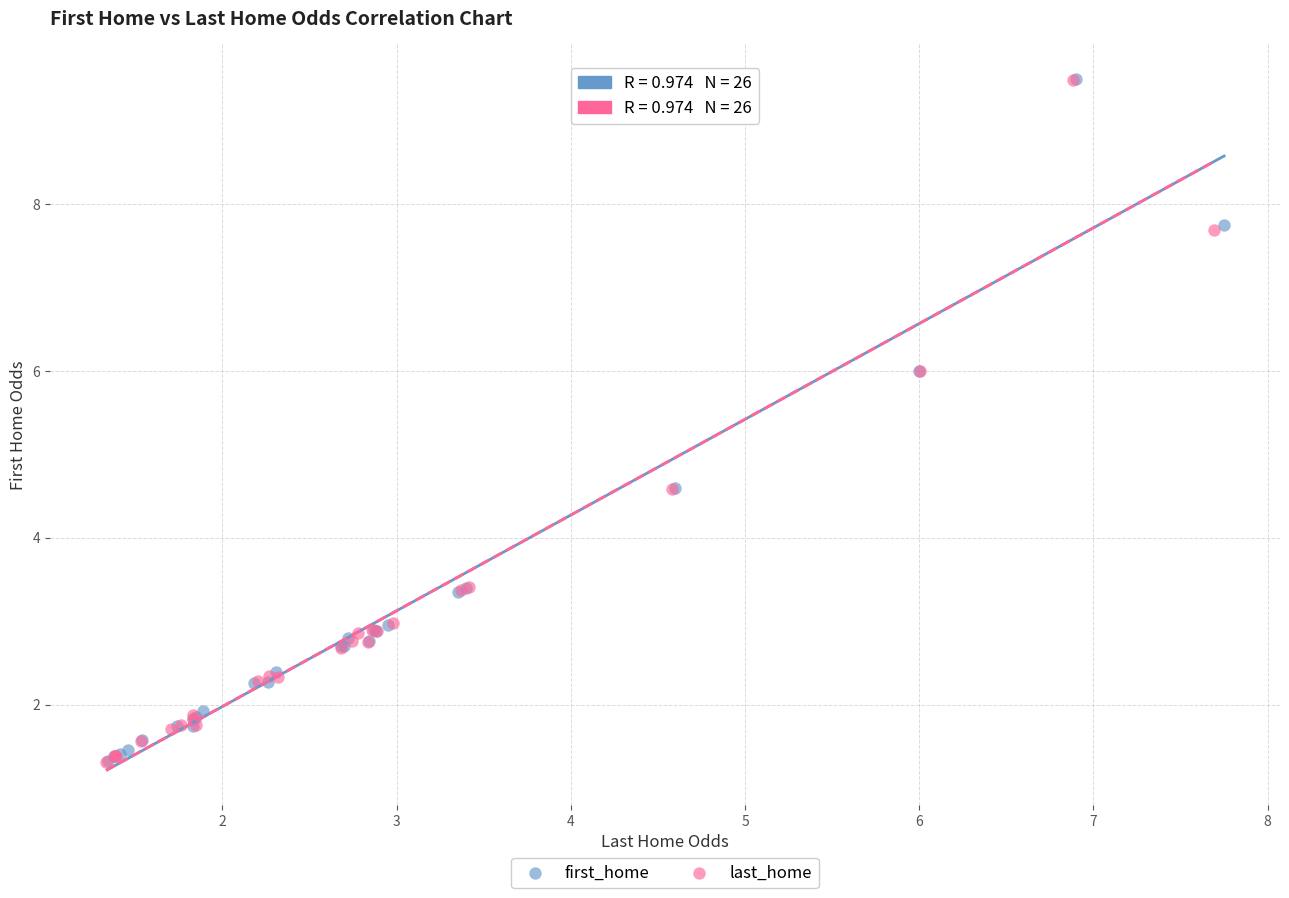

Which series has the largest Y range (max minus min)?

first_home